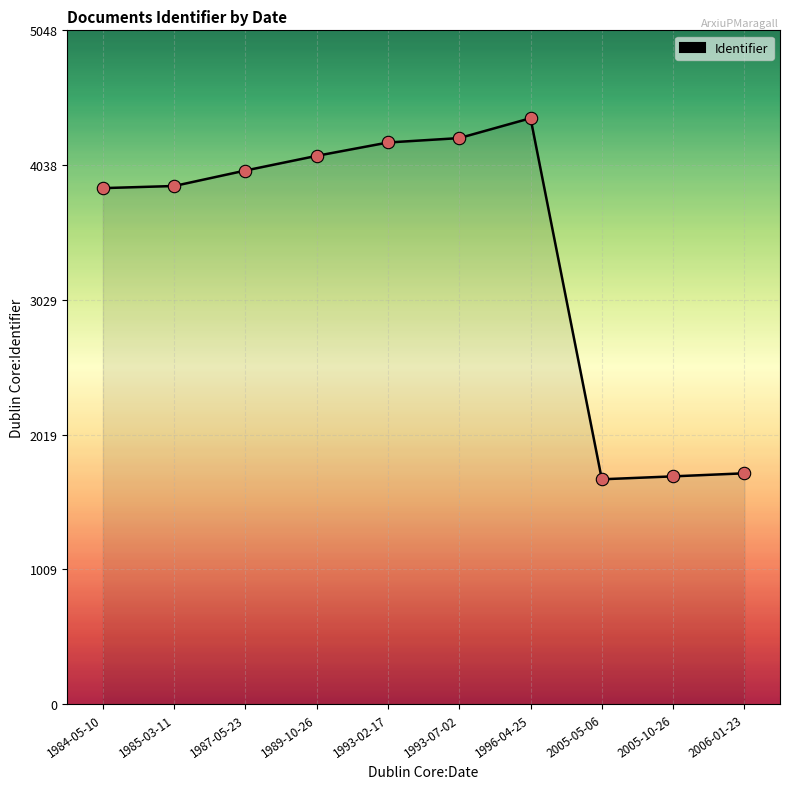

Which has a higher value, 1987-05-23 or 1993-02-17?

1993-02-17